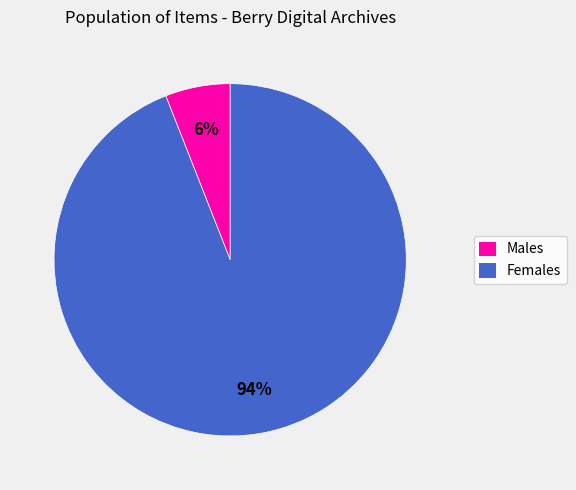

Which category has the biggest portion of the pie?

Females